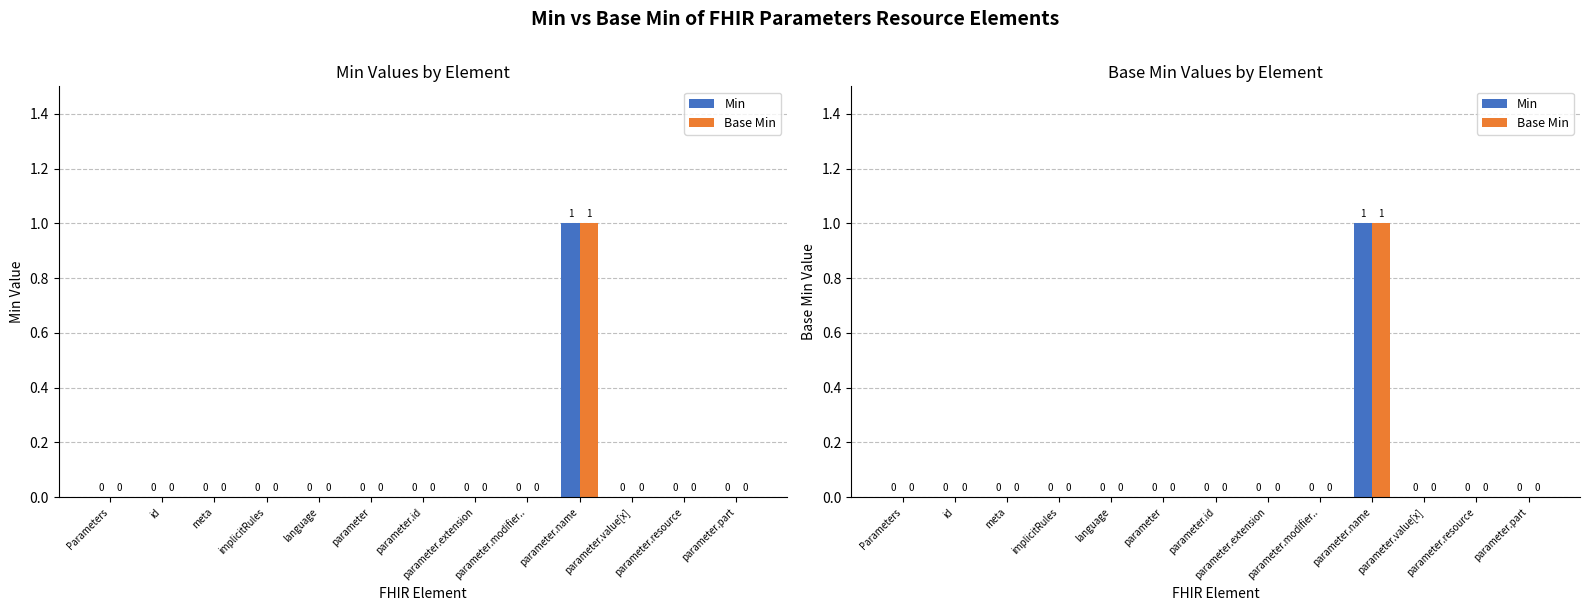

What is the highest value of the Min series?

1